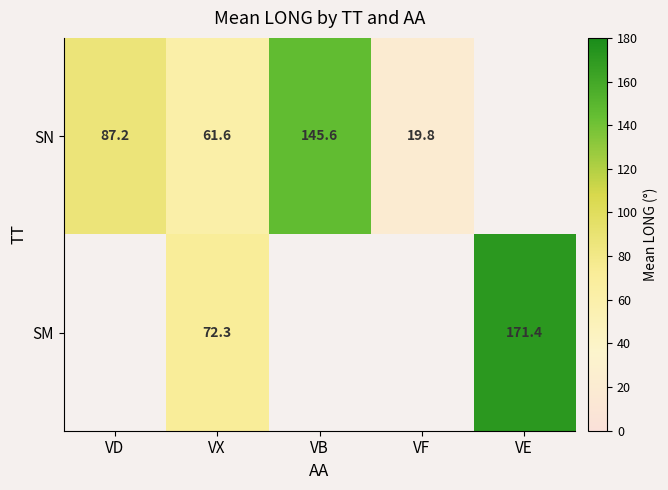

At VX, list the series in order from smallest to largest.

SN, SM